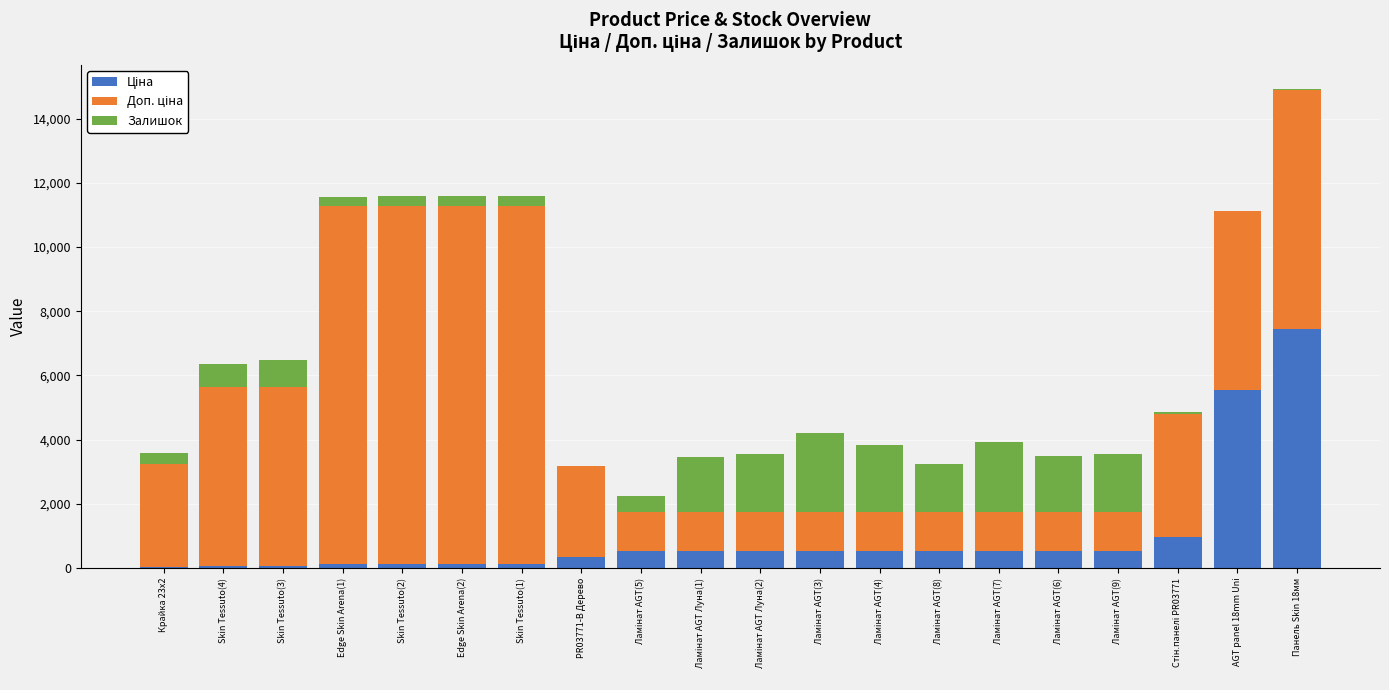

At which category is the sum across all series the highest?

Панель Skin 18мм